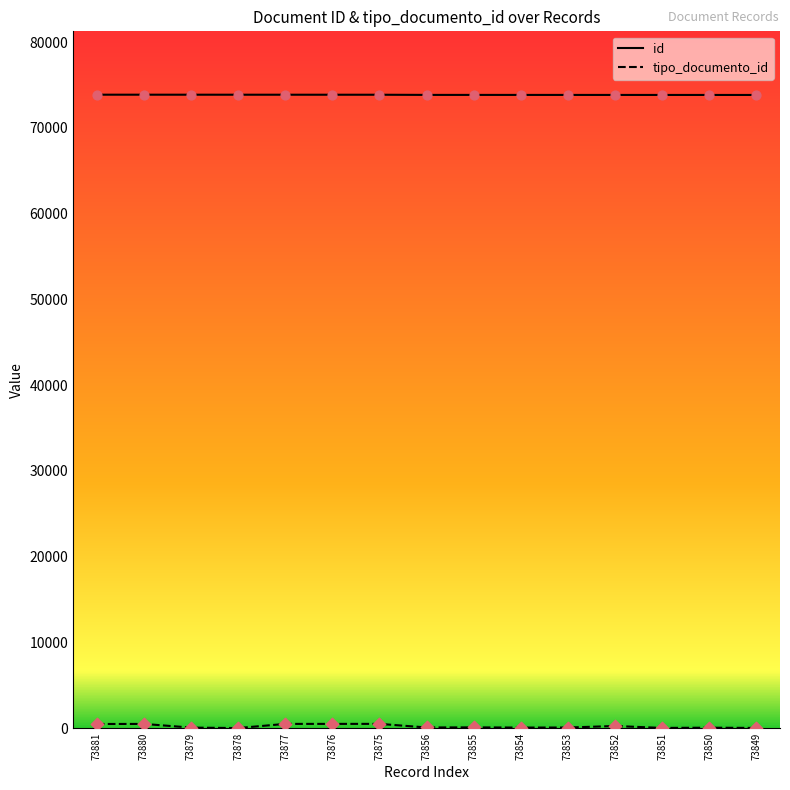

True or false: id has a value of 108556 at 73851.

False